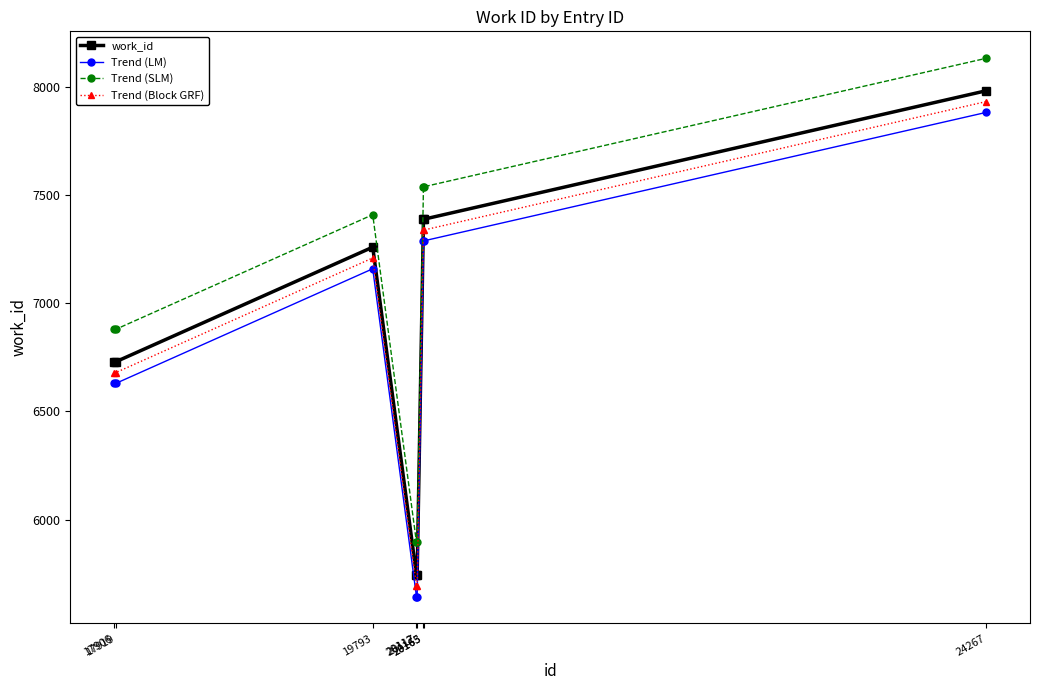

What is the smallest value displayed?

5644